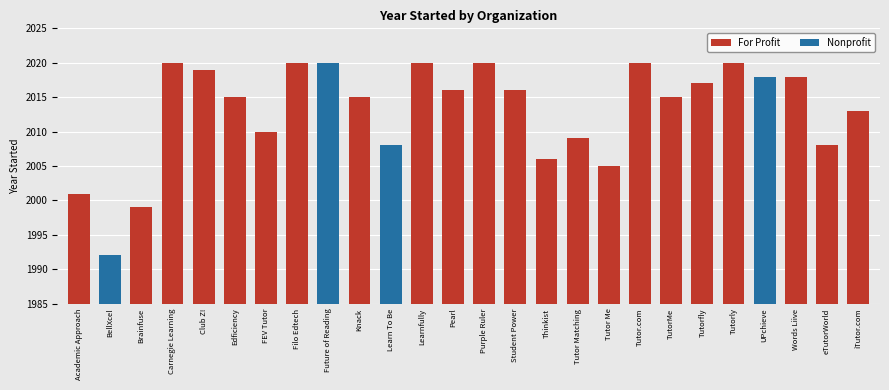

What is the sum of all Nonprofit values?

8038